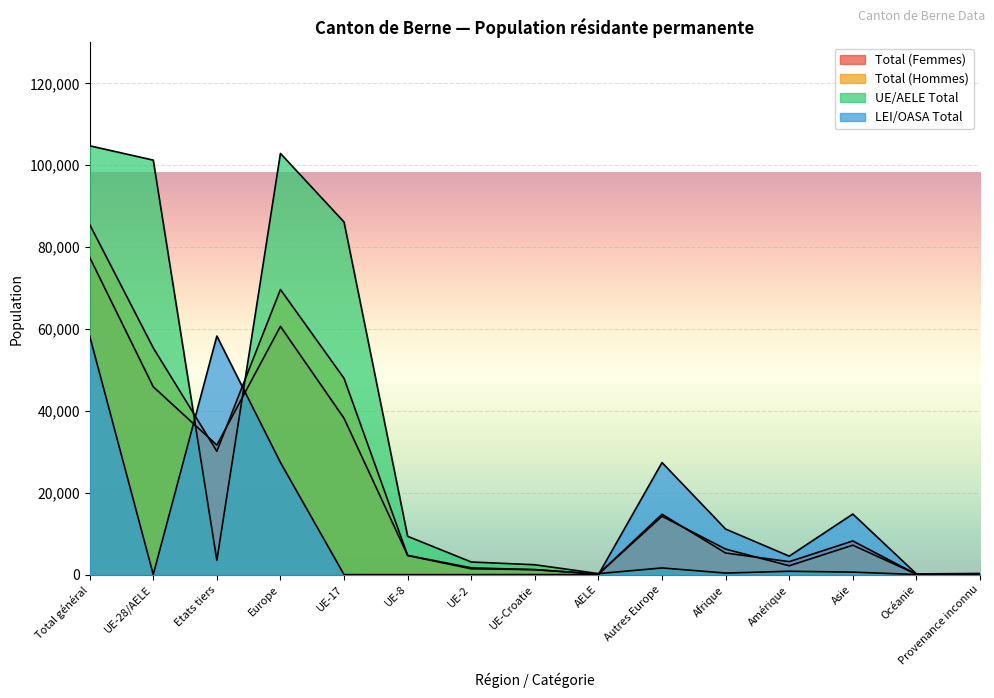

At how many categories does at least one series exceed 55635?

5